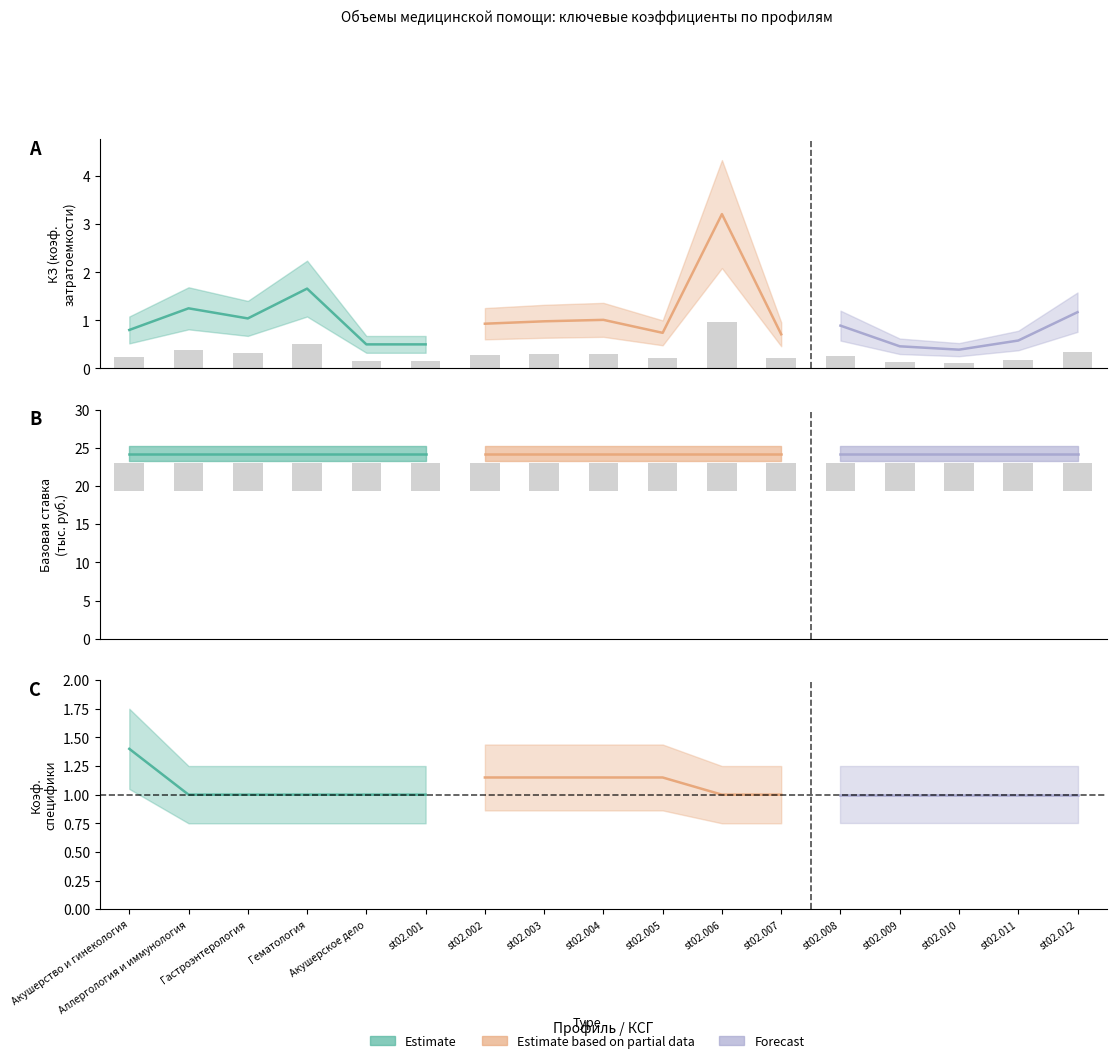

List the labels in order of КЗ (коэф. затратоемкости) value, smallest first.

st02.010, st02.009, Акушерское дело, st02.001, st02.011, st02.007, st02.005, Акушерство и гинекология, st02.008, st02.002, st02.003, st02.004, Гастроэнтерология, st02.012, Аллергология и иммунология, Гематология, st02.006